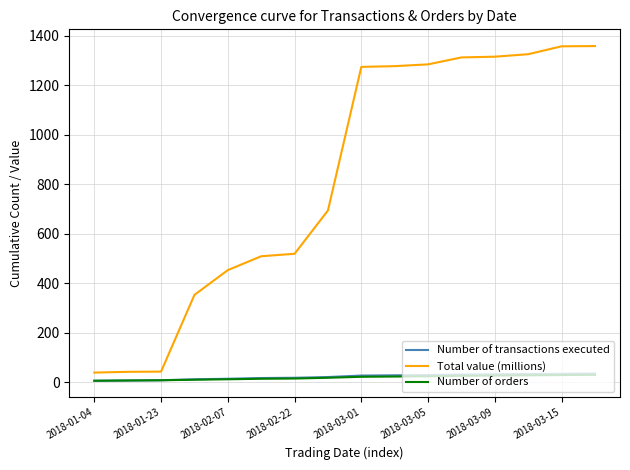

What are all the series names shown in the legend?

Number of transactions executed, Total value (millions), Number of orders